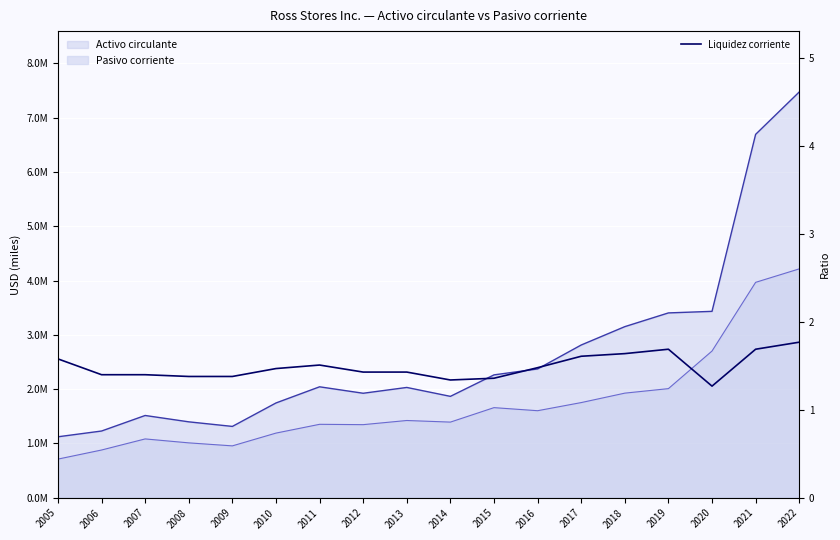

What is the difference between the maximum and minimum values?

0.5